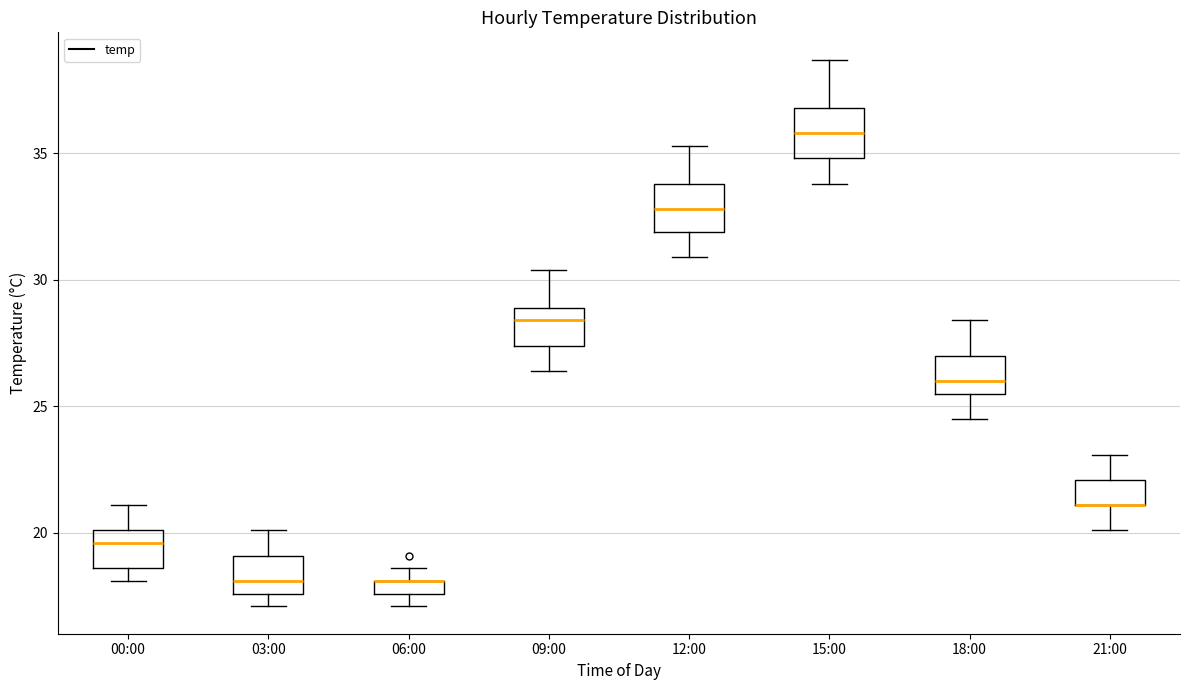

Where is the upper edge of the box for 06:00 on the y-axis? The values are not printed on the chart, so give them approximately, as read against the axis.

18.0